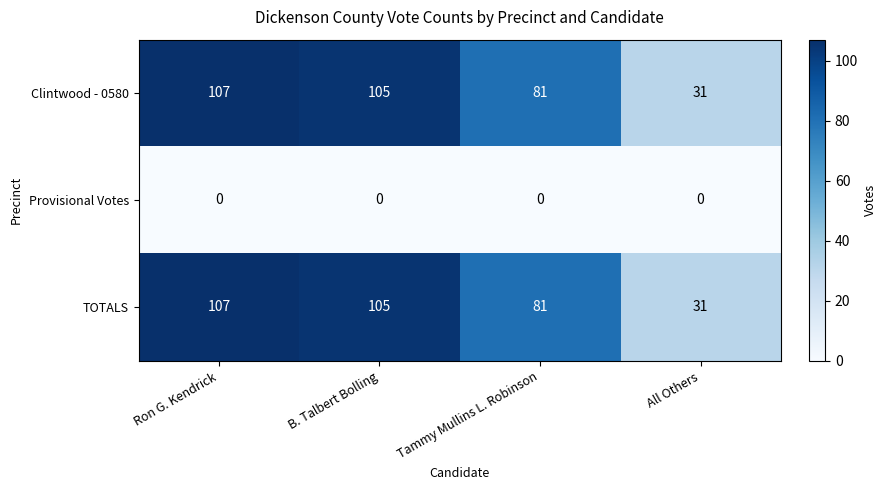

Reading left to right, what are all the values shown in this chart?

Clintwood - 0580: 107	105	81	31
Provisional Votes: 0	0	0	0
TOTALS: 107	105	81	31